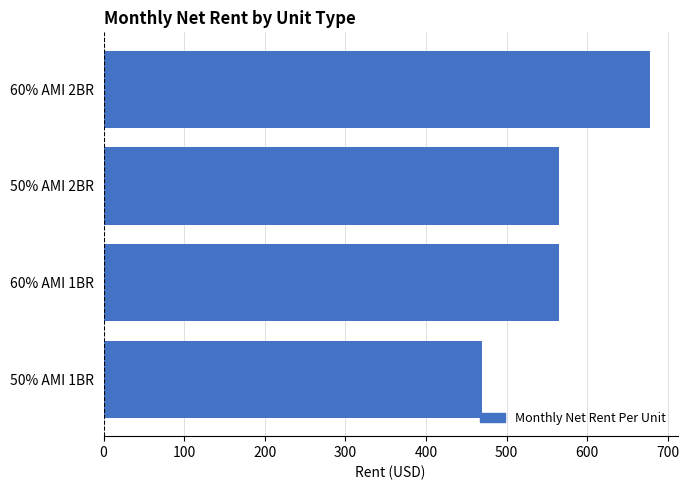

Reading bottom to top, extract all data points from this chart.

470	565	565	678